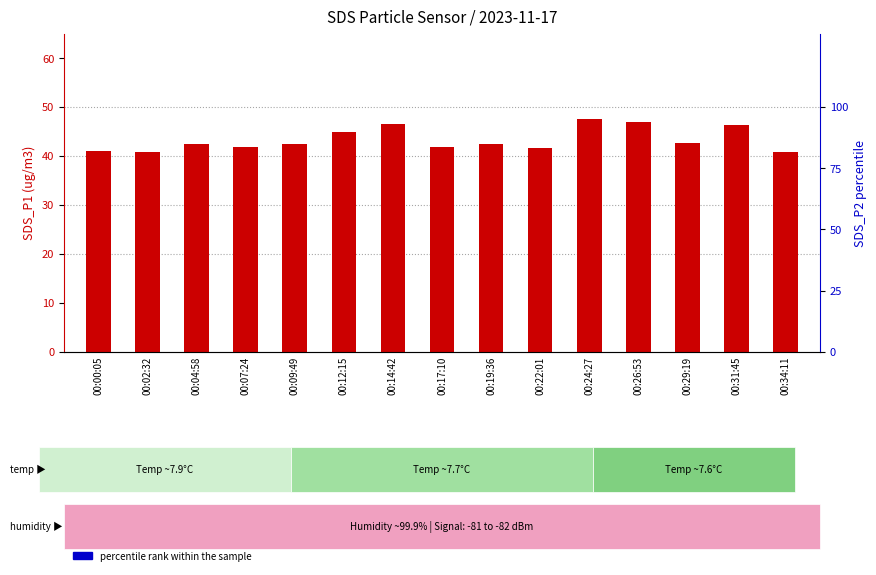

Is the value of percentile rank within the sample at 00:14:42 greater than the value of SDS_P1 at 00:19:36?

Yes